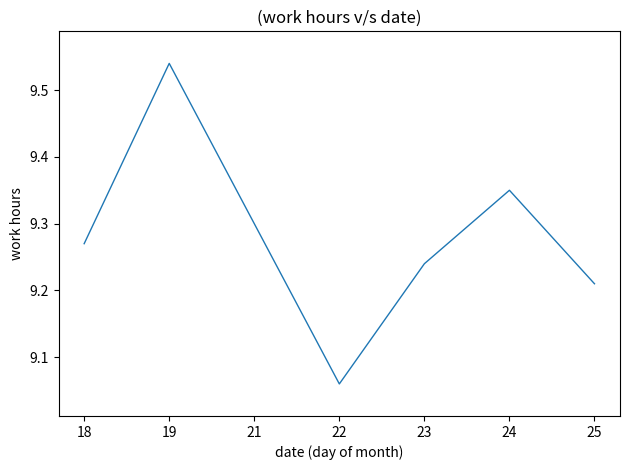

How many lines are shown in the chart?

1